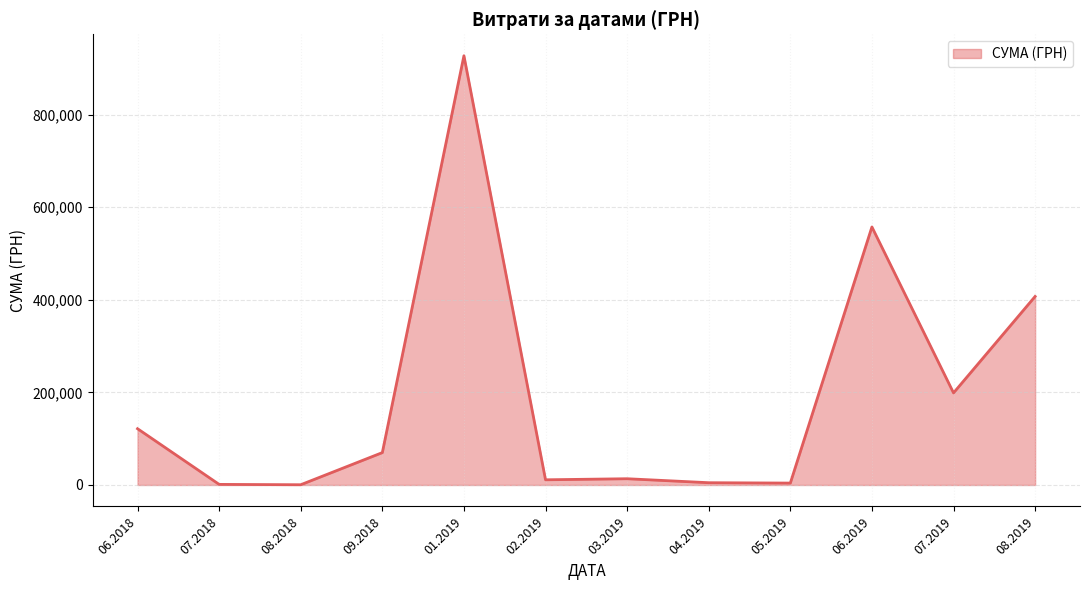

What is the difference between the maximum and minimum values?

926532.7